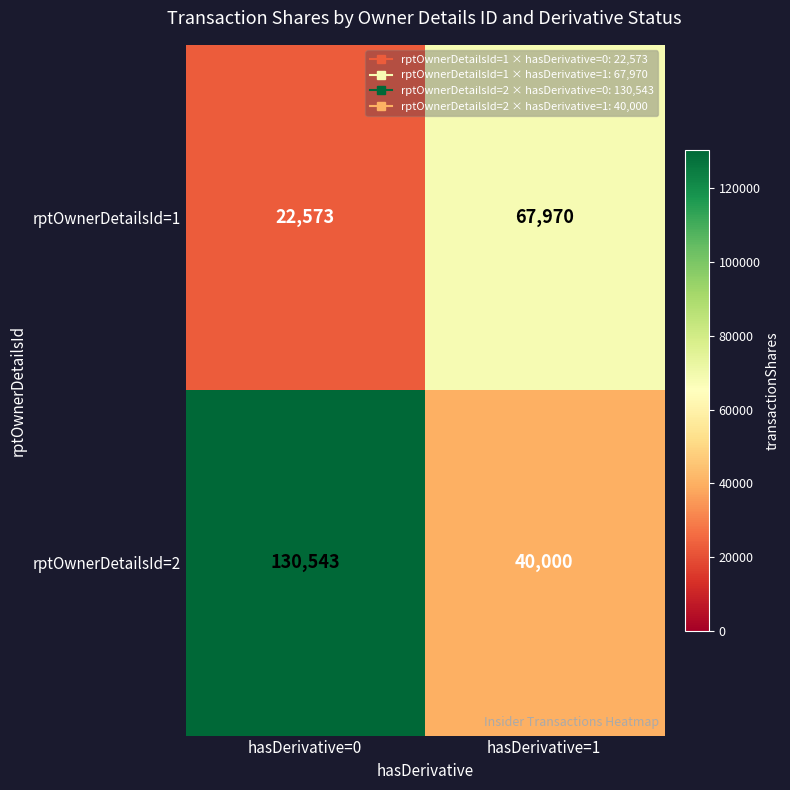

Reading left to right, what are all the values shown in this chart?

rptOwnerDetailsId=1: hasDerivative=0=22573	hasDerivative=1=67970
rptOwnerDetailsId=2: hasDerivative=0=130543	hasDerivative=1=40000